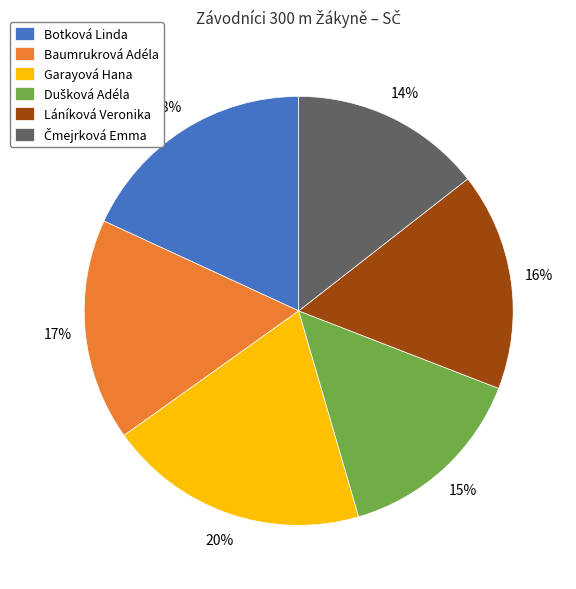

Which slice is the largest?

Garayová Hana